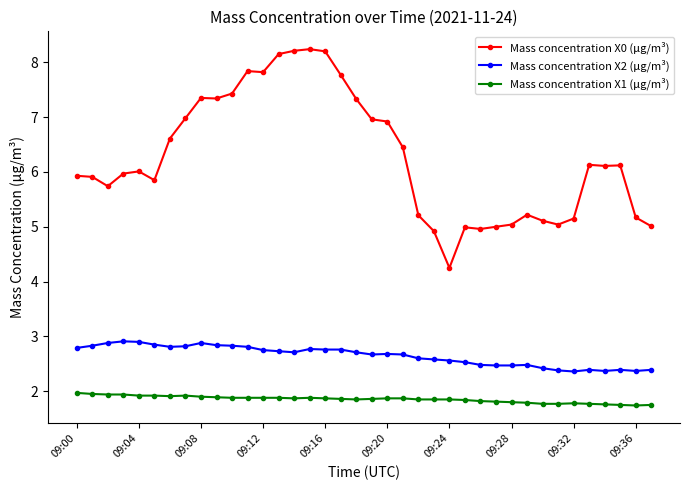

True or false: Mass concentration X1 (μg/m³) and Mass concentration X2 (μg/m³) intersect in this chart.

False